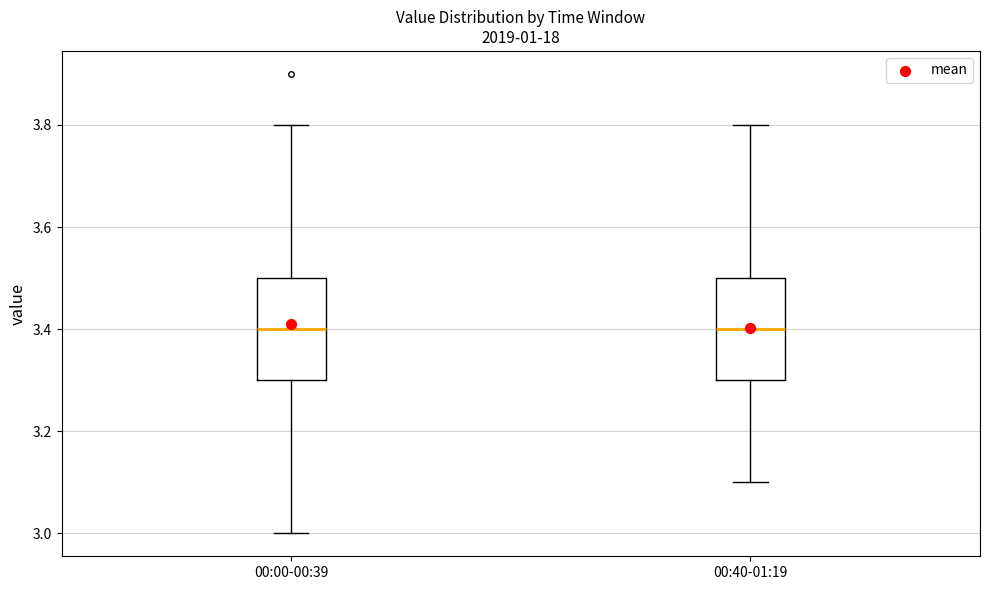

Reading left to right, read every box against the y-axis: the position of its median line, the range the box covers, and the ends of its whiskers. The values are not printed on the chart, so give them approximately, as read against the axis.

00:00-00:39: median 3.4, box 3.3 to 3.5, whiskers 3.0 to 3.8
00:40-01:19: median 3.4, box 3.3 to 3.5, whiskers 3.1 to 3.8